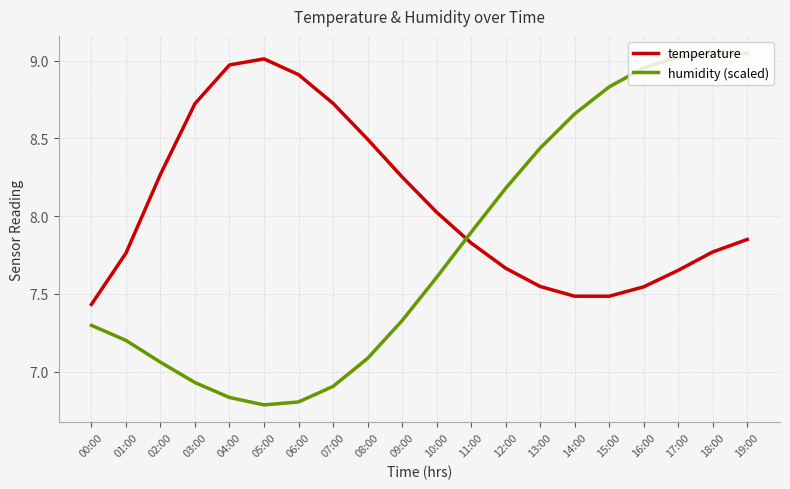

At which label does humidity (scaled) first exceed 7?

00:00